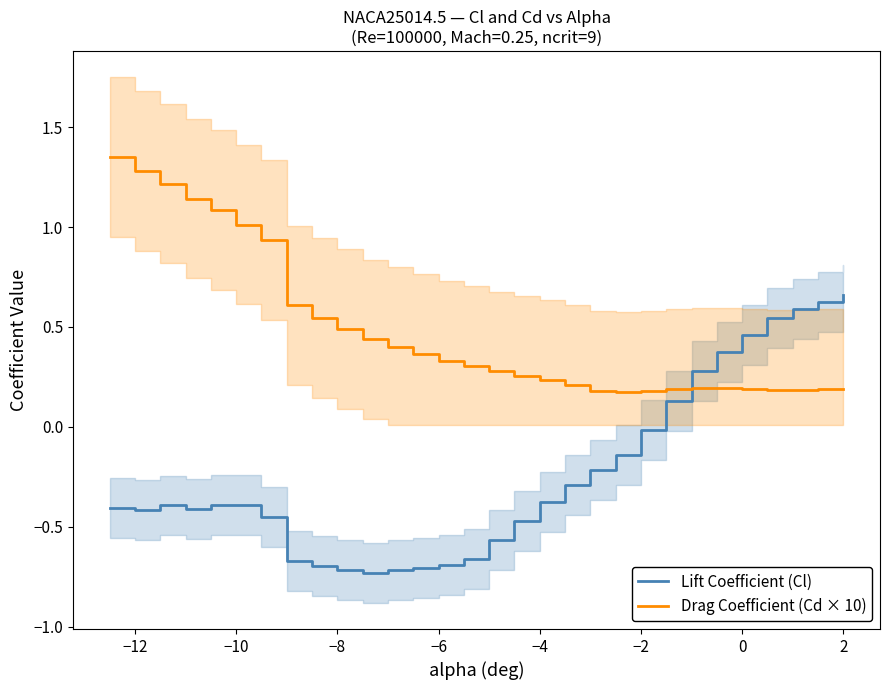

After their last crossing, which series has the higher values: Lift Coefficient (Cl) or Drag Coefficient (Cd × 10)?

Lift Coefficient (Cl)